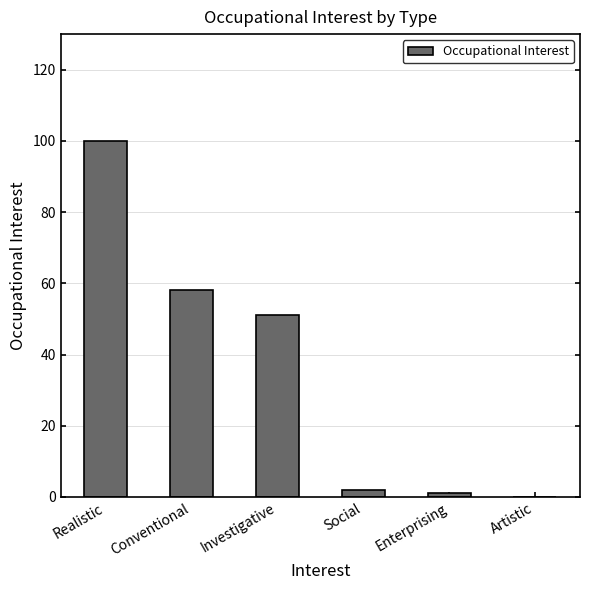

What is the change in value from Conventional to Social?

-56